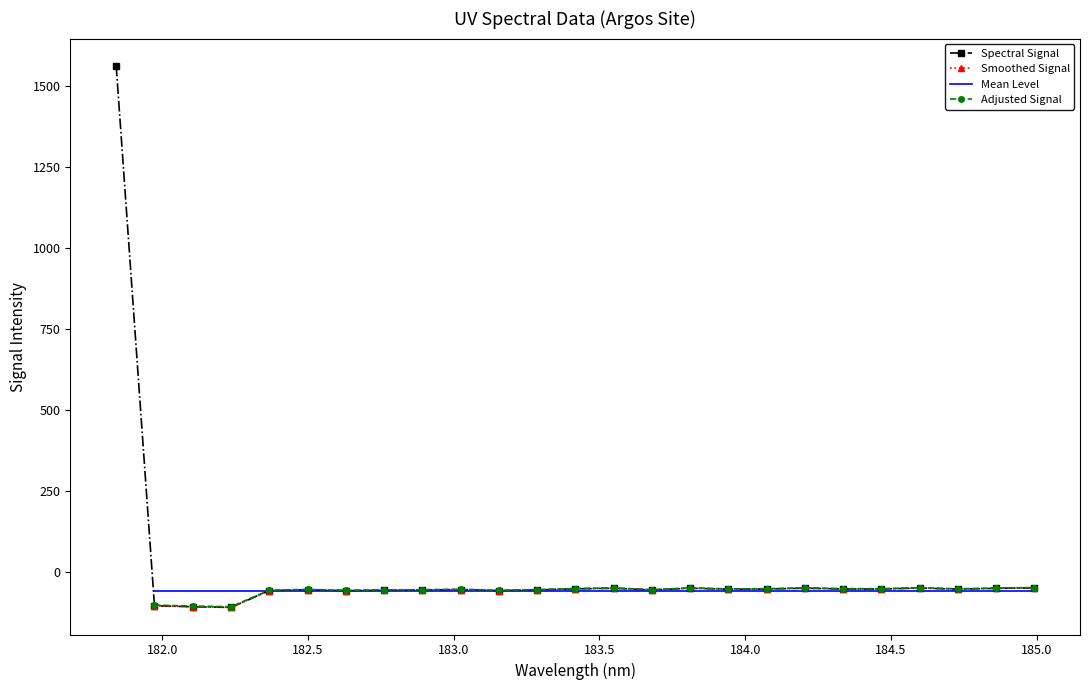

The chart shows a value of -12.3 at 183.0238743082. True or false?

False